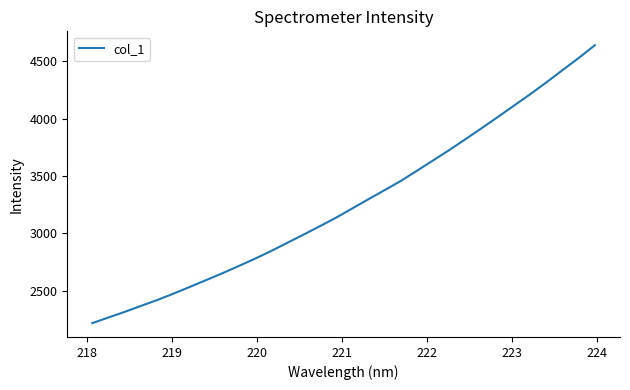

What is the minimum value shown in the chart?

2219.2